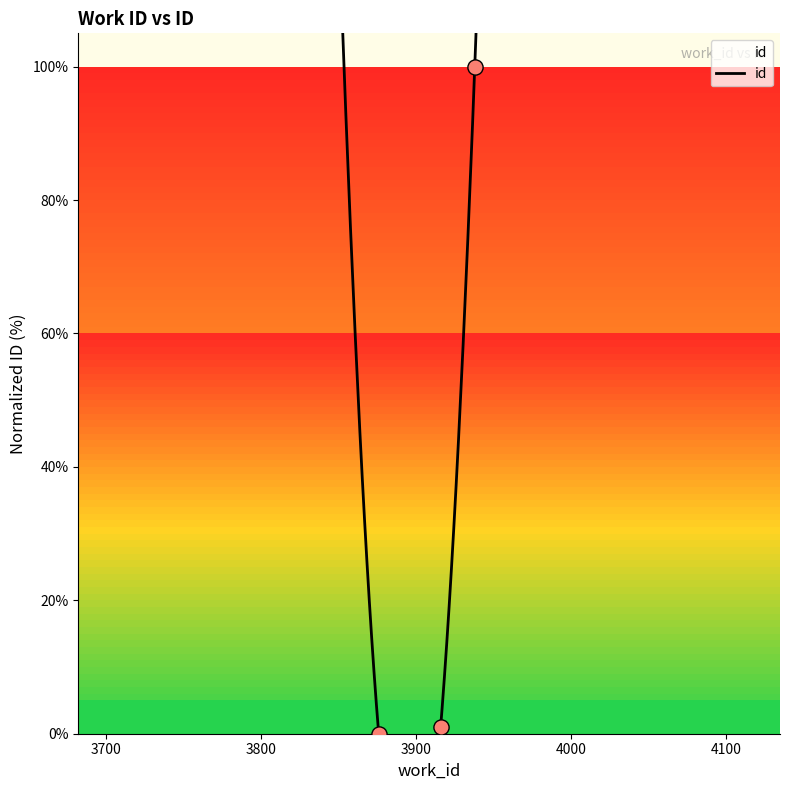

What is the ratio of the value at 3938 to the value at 3916?

92.6